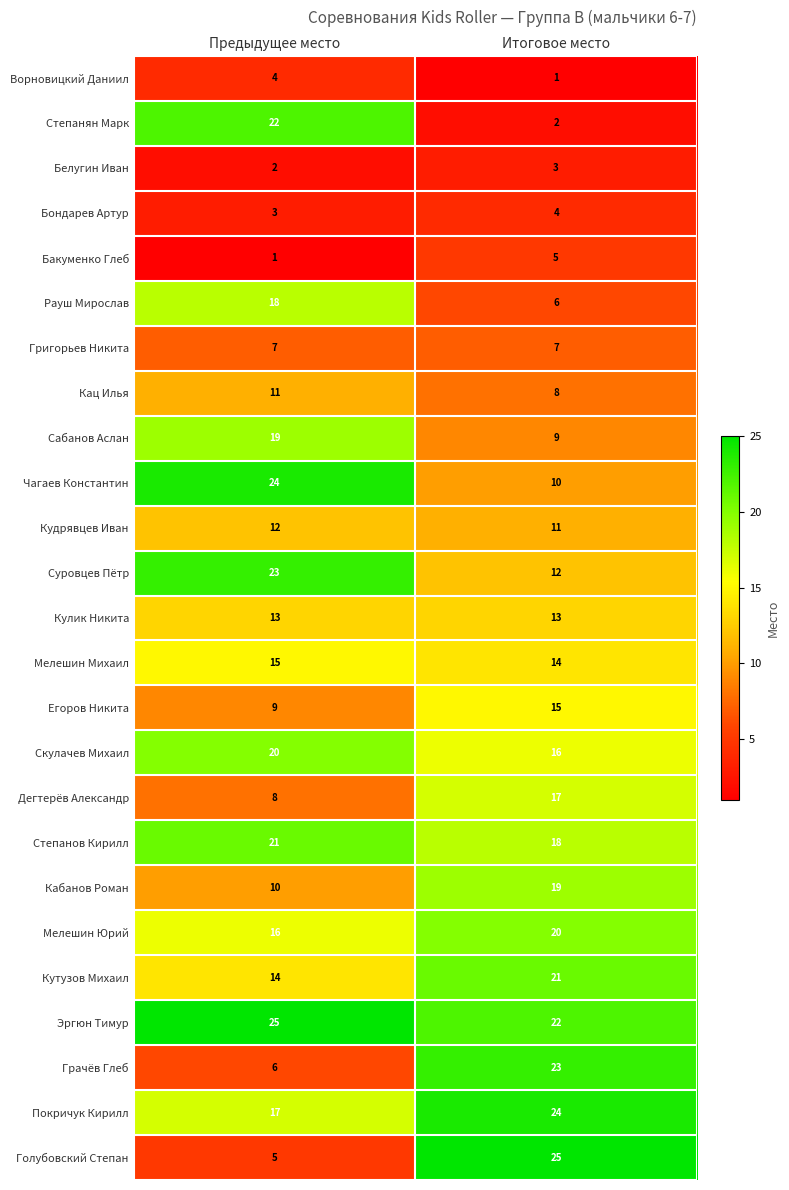

True or false: Кутузов Михаил has a value of 21 at Итоговое место.

True